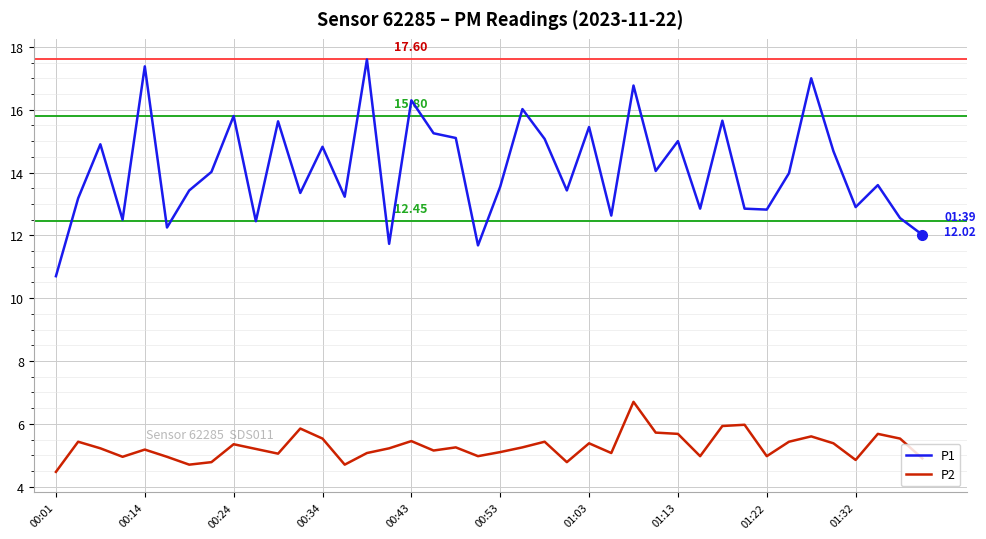

Which series has the largest range (max minus min)?

P1